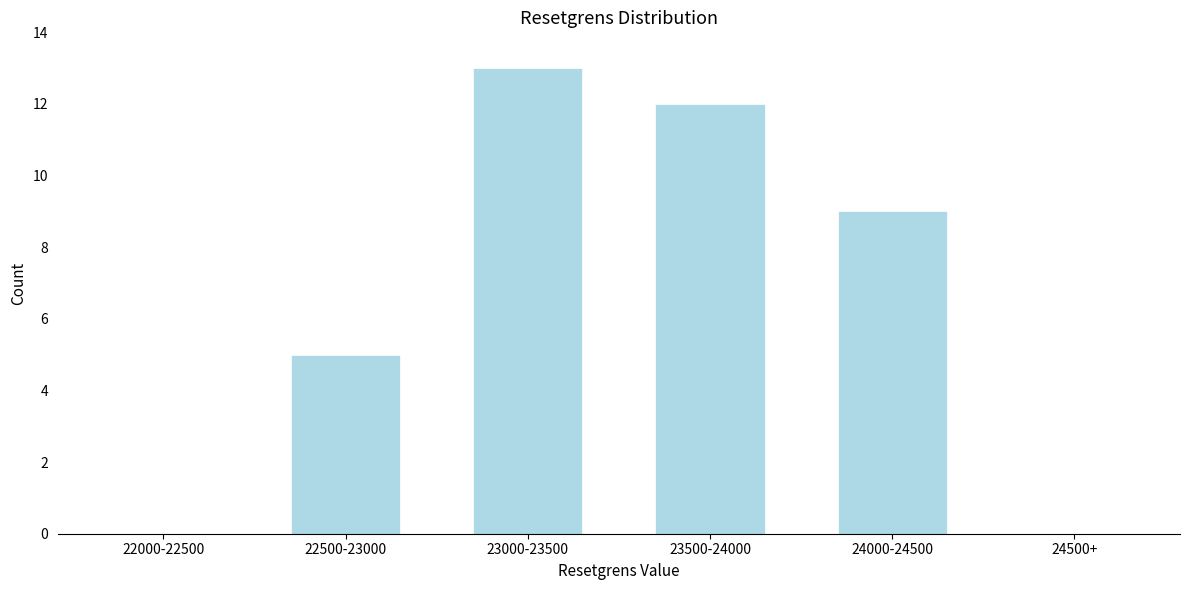

Reading left to right, extract all data points from this chart.

22000-22500=0	22500-23000=5	23000-23500=13	23500-24000=12	24000-24500=9	24500+=0